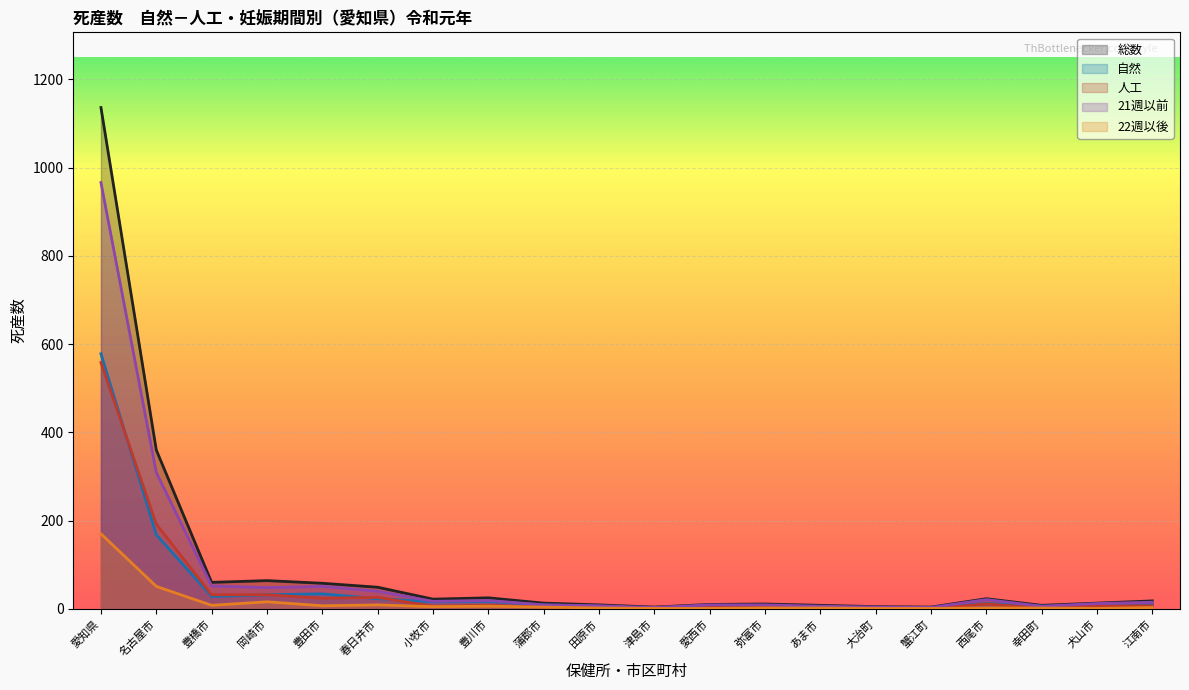

True or false: 自然 has a value of 11 at 春日井市.

False